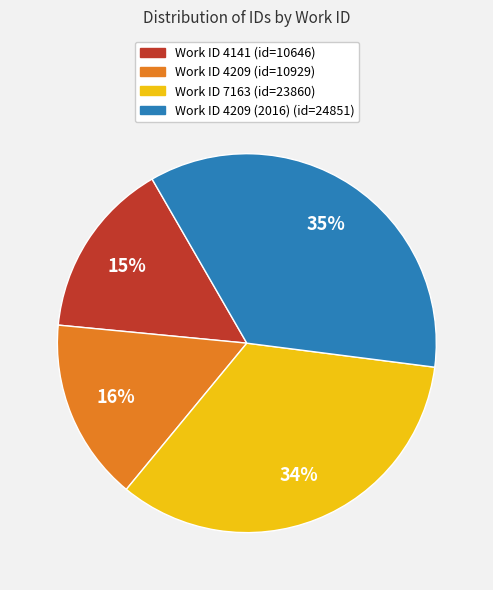

To the nearest percent, what is the difference between the largest and smallest slice percentages?

20%